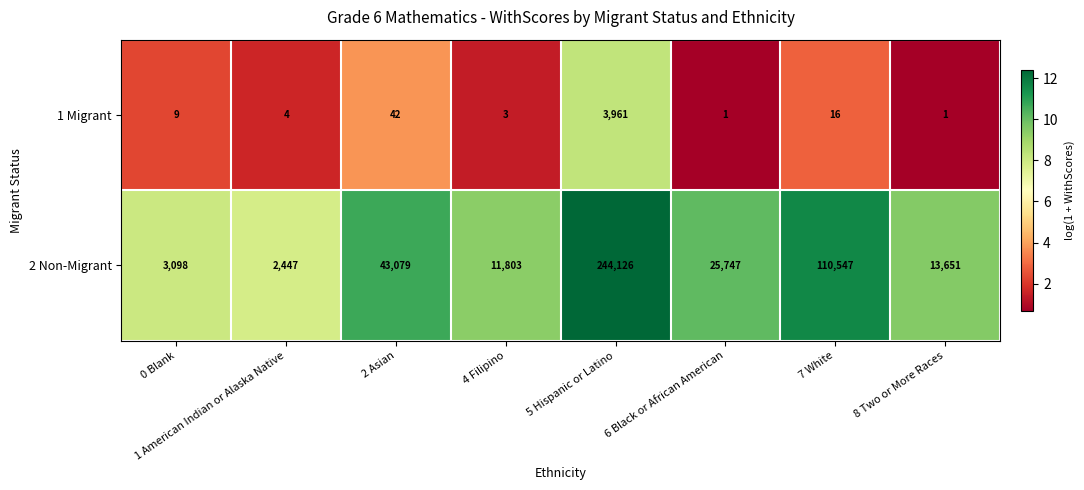

At 1 American Indian or Alaska Native, list the series in order from largest to smallest.

2 Non-Migrant, 1 Migrant